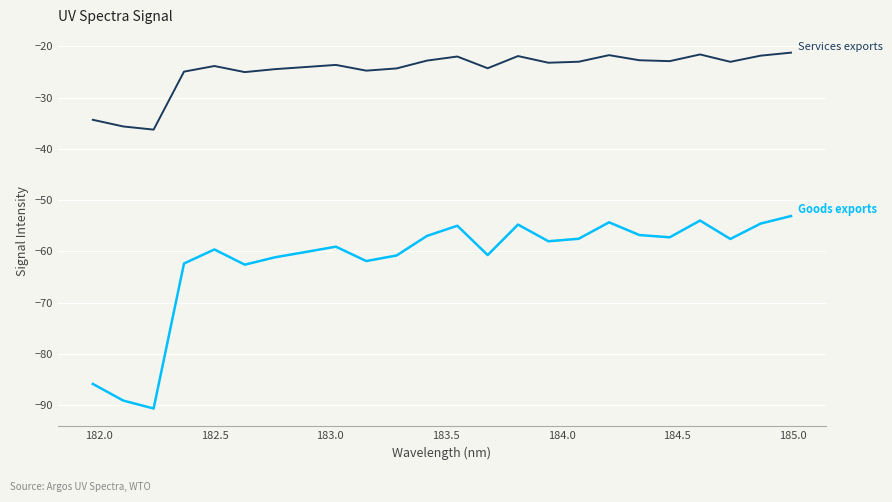

What is the smallest value displayed?

-90.7